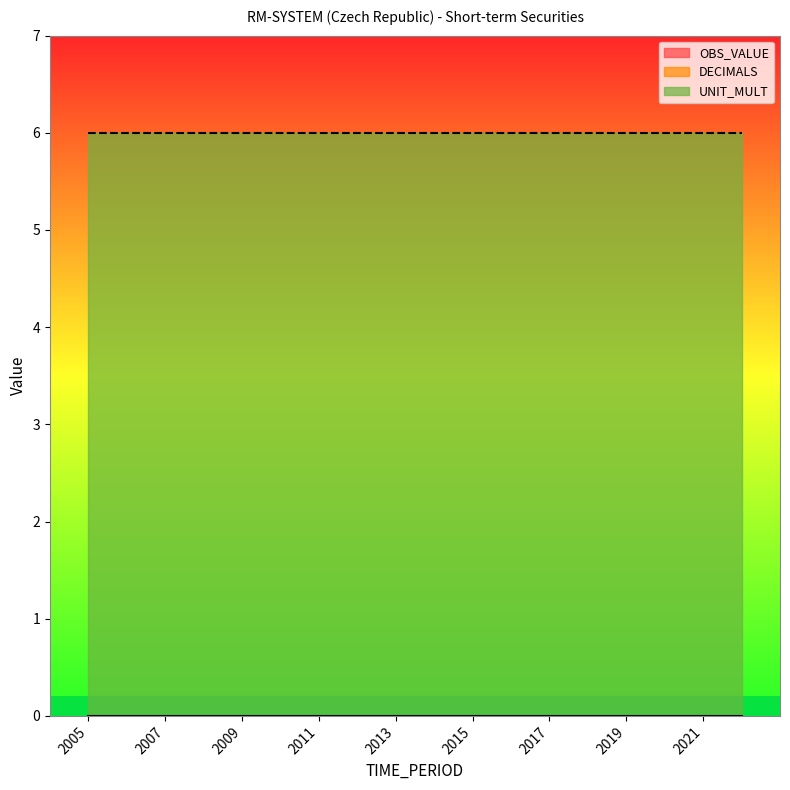

The DECIMALS series shows 0 at 2005. True or false?

True